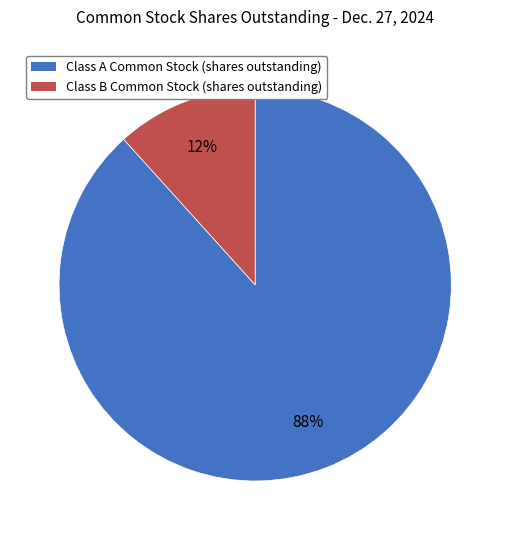

True or false: Class B Common Stock (shares outstanding) accounts for 1% of the total.

False